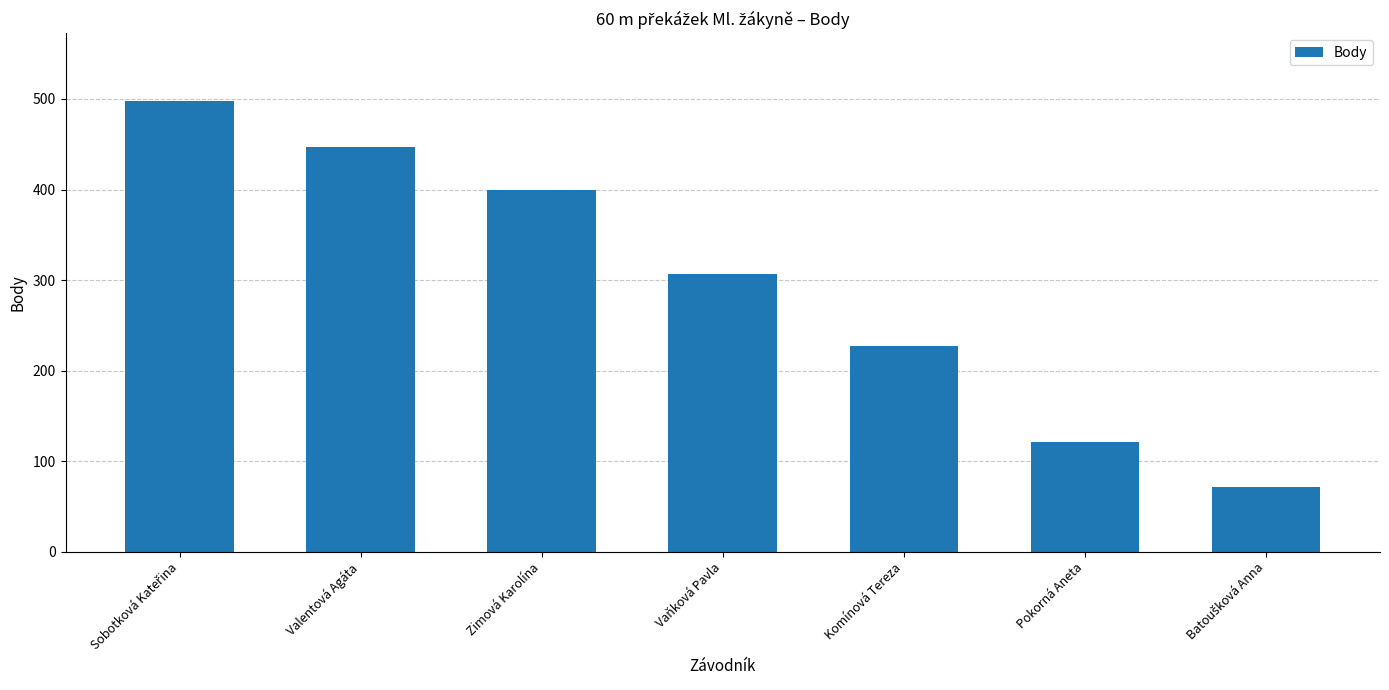

The value at Valentová Agáta is 447. True or false?

True